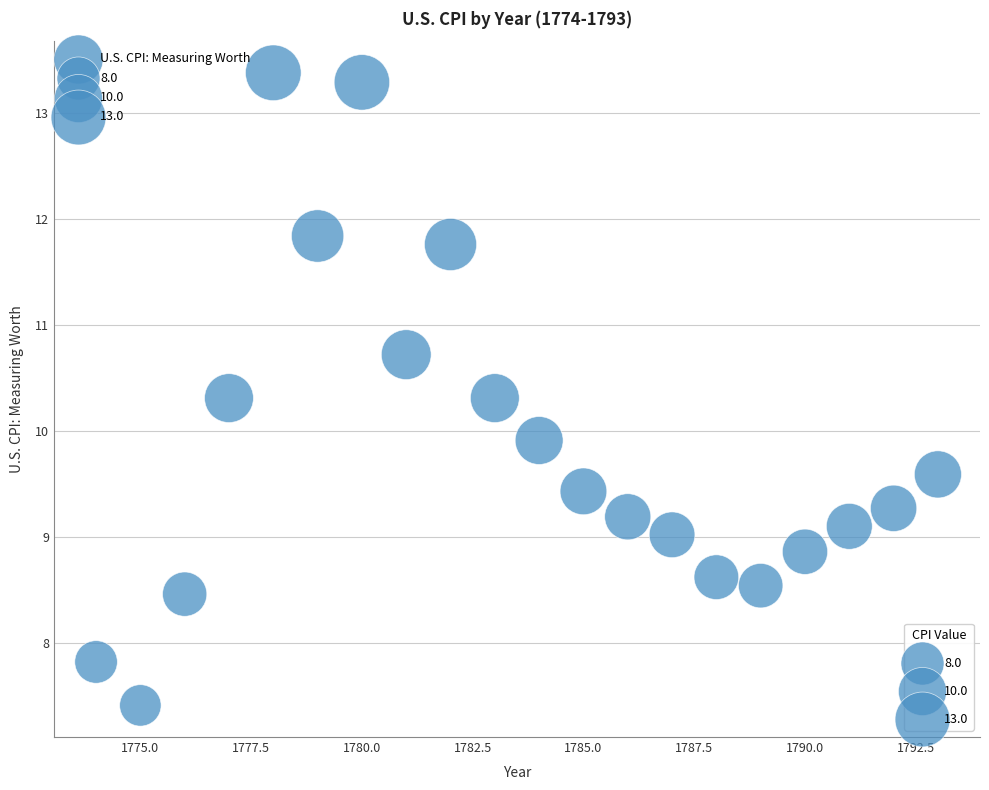

What is the range of Y values (max minus min)?

6.0